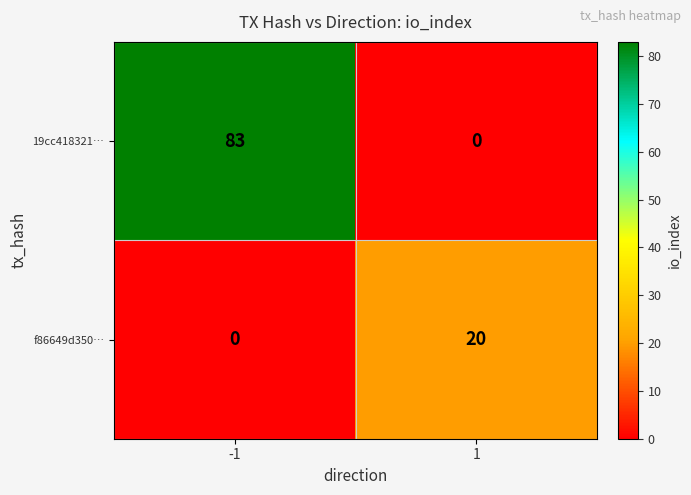

How many categories are shown in the chart?

2